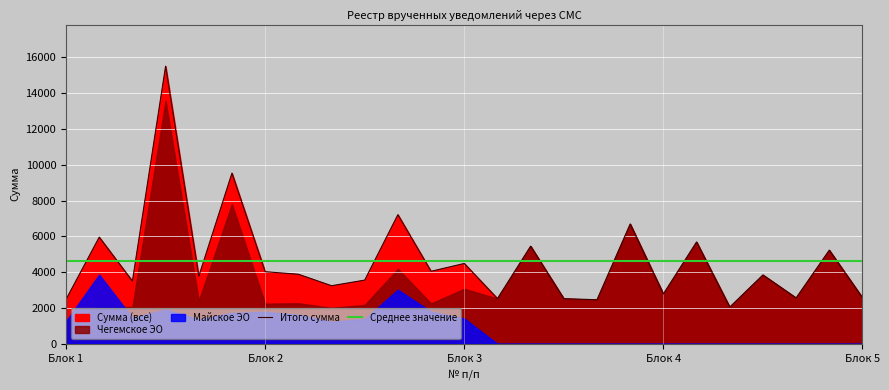

How many positive values does the Майское ЭО series have?

13